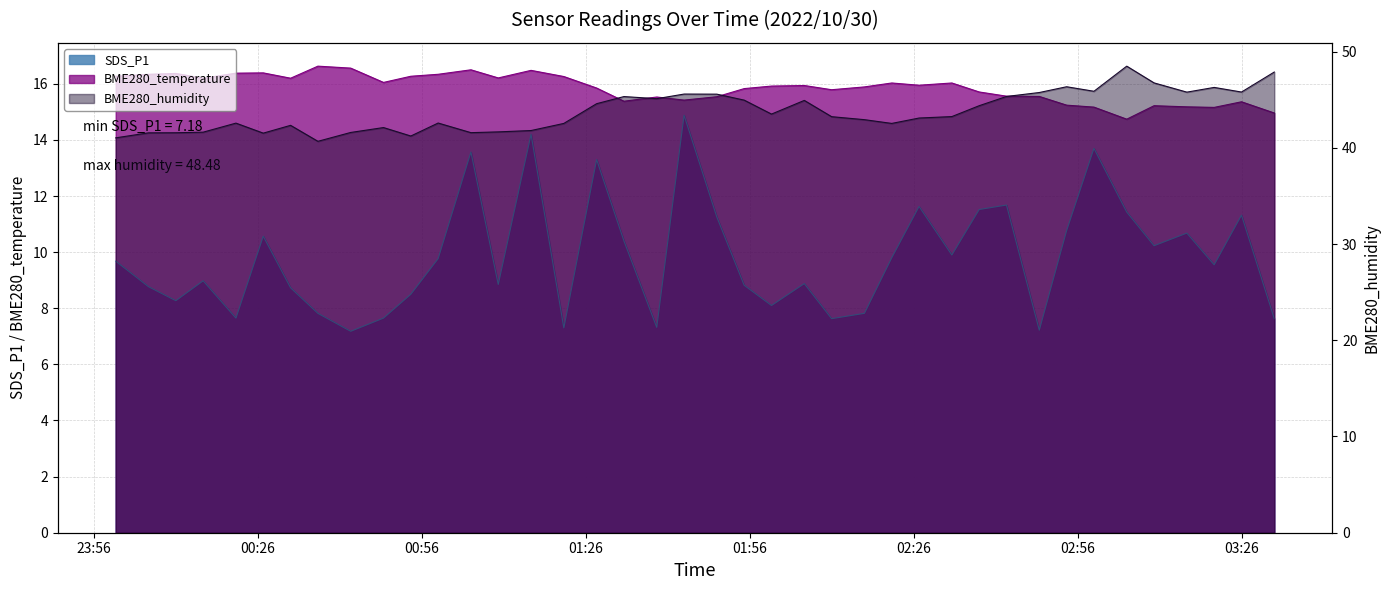

Reading right to left, extract all data points from this chart.

SDS_P1: 7.6	11.3	9.6	10.7	10.2	11.4	13.7	10.8	7.2	11.7	11.5	9.9	11.6	9.8	7.8	7.6	8.9	8.1	8.8	11.2	14.9	7.3	10.4	13.3	7.3	14.2	8.8	13.6	9.8	8.5	7.7	7.2	7.8	8.7	10.6	7.7	9.0	8.3	8.8	9.7
BME280_temperature: 15.0	15.4	15.2	15.2	15.2	14.7	15.2	15.2	15.6	15.6	15.7	16.0	15.9	16.0	15.9	15.8	15.9	15.9	15.8	15.5	15.4	15.5	15.4	15.8	16.3	16.5	16.2	16.5	16.3	16.3	16.1	16.6	16.6	16.2	16.4	16.4	16.2	16.4	16.3	16.3
BME280_humidity: 47.9	45.8	46.3	45.8	46.7	48.5	45.9	46.3	45.7	45.3	44.4	43.2	43.1	42.5	42.9	43.2	44.9	43.5	45.0	45.6	45.6	45.1	45.3	44.6	42.5	41.8	41.6	41.6	42.6	41.2	42.1	41.6	40.7	42.3	41.5	42.6	41.6	41.6	41.5	41.0